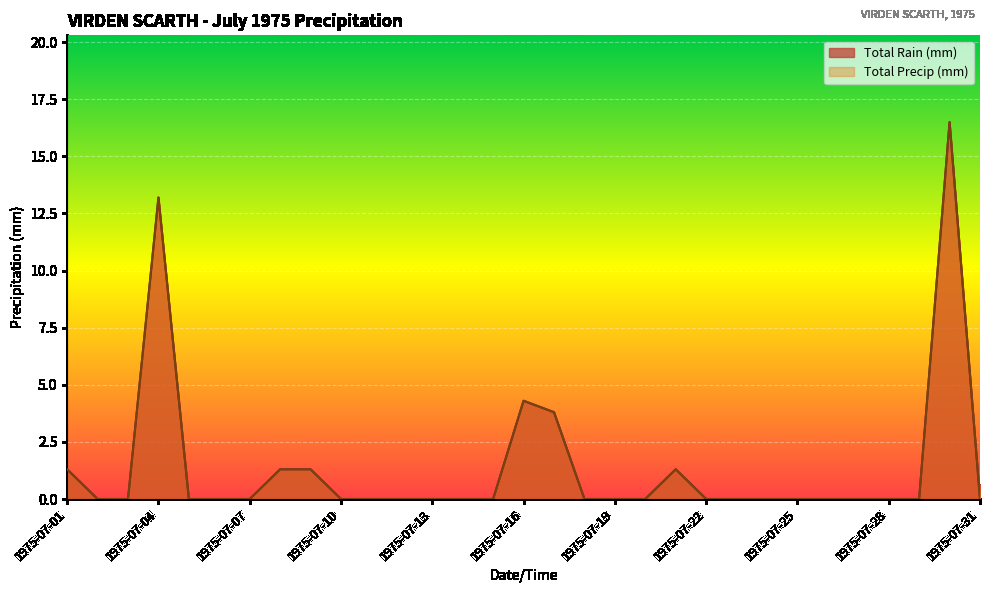

What is the value of the Total Rain (mm) point at the 21st from the left?

1.3